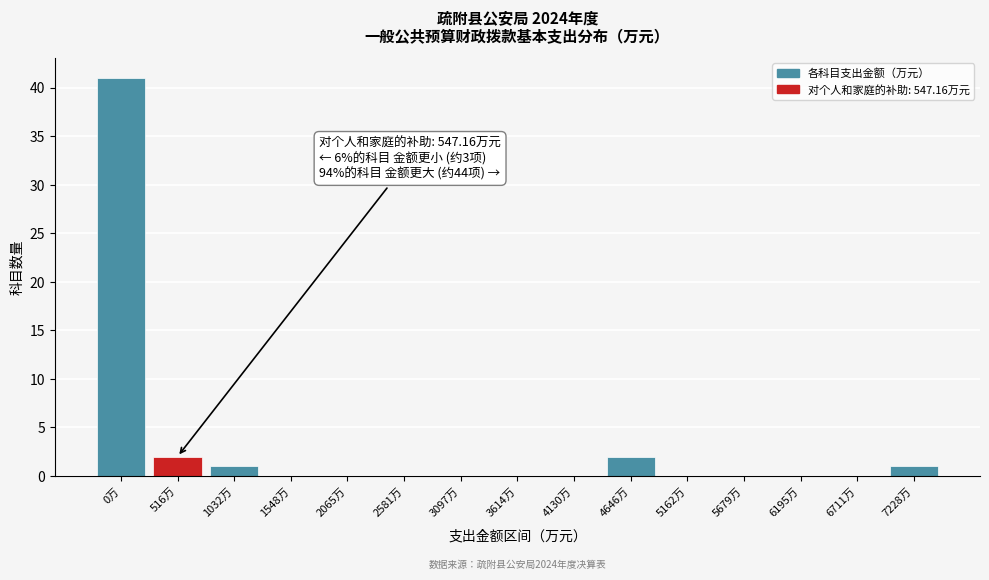

Reading right to left, extract all data points from this chart.

7228万=1	6711万=0	6195万=0	5679万=0	5162万=0	4646万=2	4130万=0	3614万=0	3097万=0	2581万=0	2065万=0	1548万=0	1032万=1	516万=2	0万=41